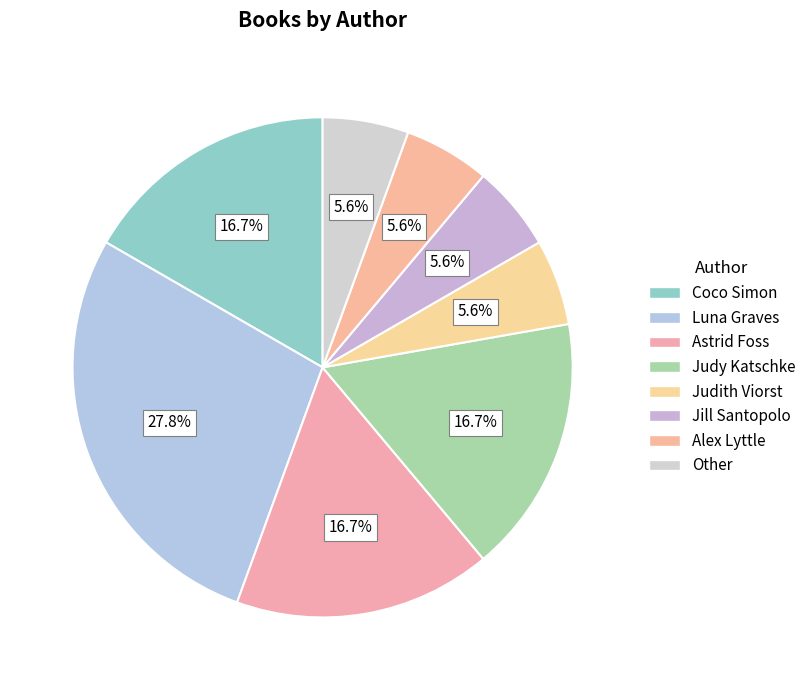

How many segments does this pie chart have?

8